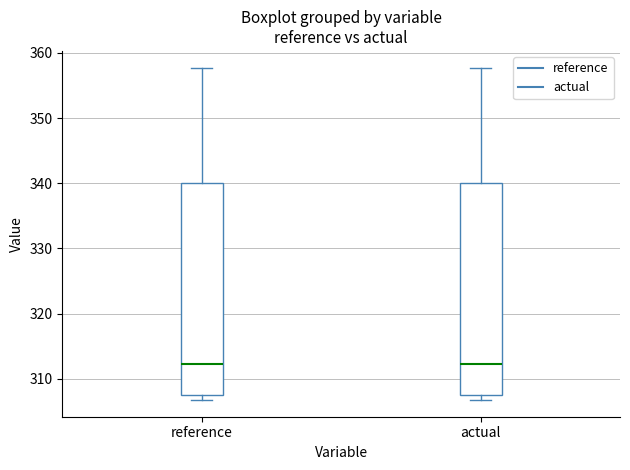

Reading left to right, transcribe this box plot: for each box, give where its median line is, the range the box spans, and where its two whiskers end, as read against the y-axis. The values are not printed on the chart, so give them approximately, as read against the axis.

reference: median 312, box 308 to 340, whiskers 307 to 358
actual: median 312, box 308 to 340, whiskers 307 to 358